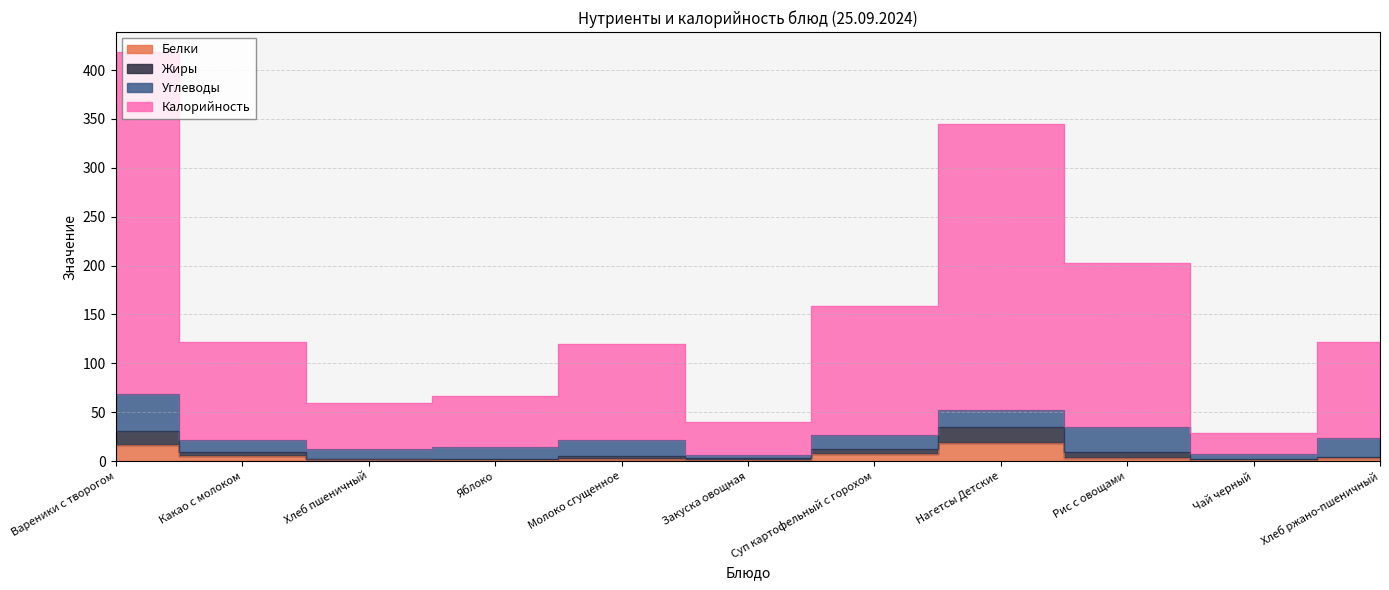

Is it true that Белки equals 24 at Вареники с творогом?

False